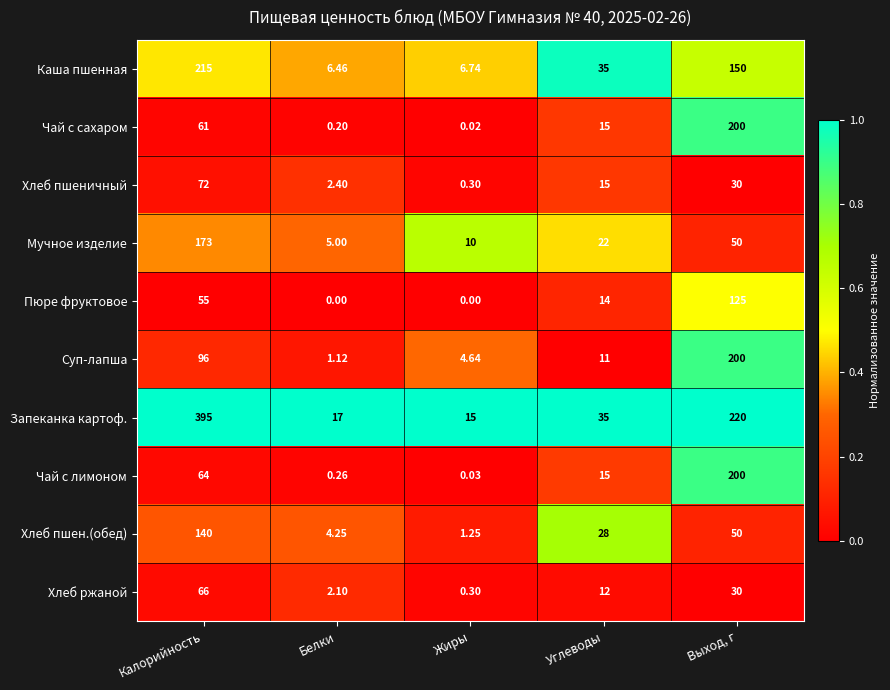

Which series has the largest total across all categories?

Запеканка картоф.